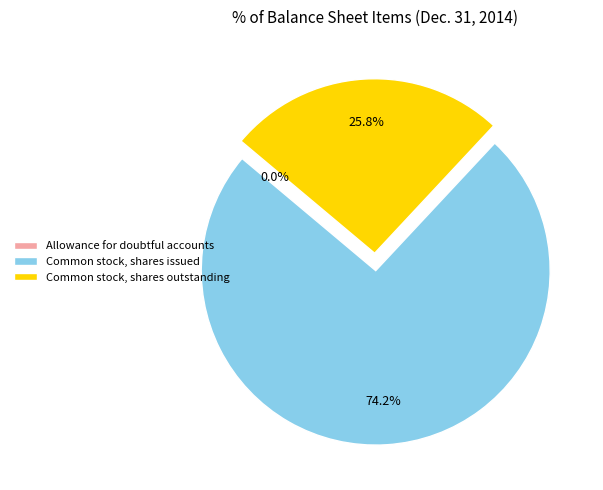

Which slice is the largest?

Common stock, shares issued